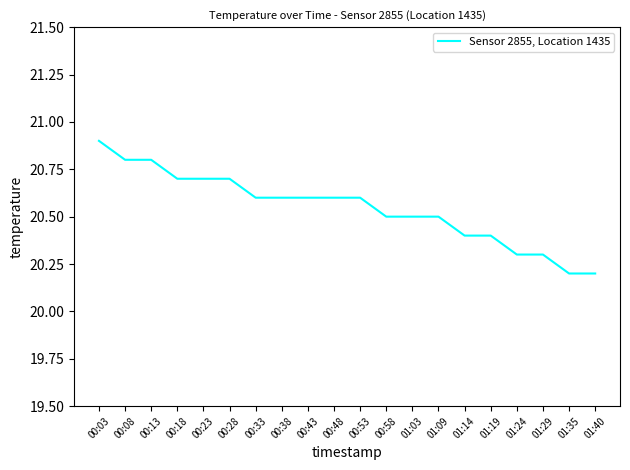

Between 01:40 and 01:29, which is larger?

01:29